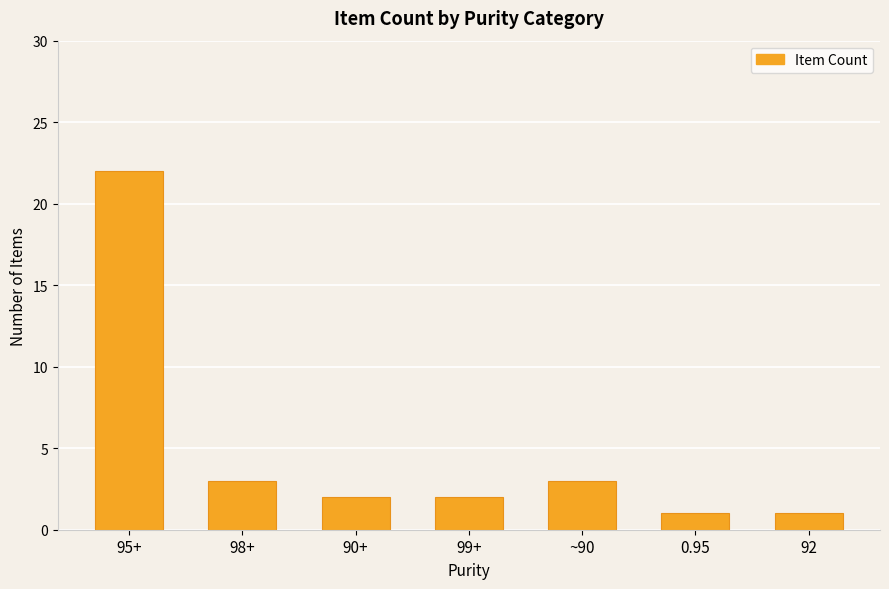

What is the label of the 1st bar from the right?

92